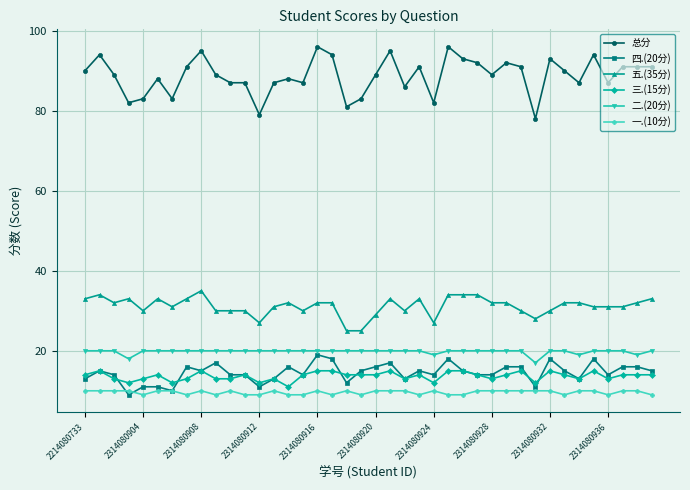

True or false: 五.(35分) and 一.(10分) cross at least once.

False